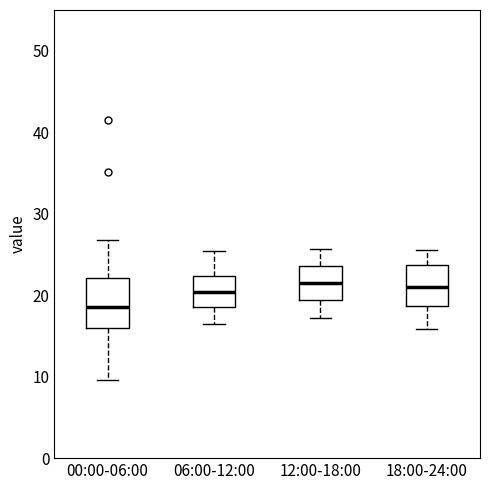

Reading left to right, transcribe this box plot: for each box, give where its median line is, the range the box spans, and where its two whiskers end, as read against the y-axis. The values are not printed on the chart, so give them approximately, as read against the axis.

00:00-06:00: median 19, box 16 to 22, whiskers 10 to 27
06:00-12:00: median 20, box 19 to 22, whiskers 17 to 25
12:00-18:00: median 21, box 19 to 24, whiskers 17 to 26
18:00-24:00: median 21, box 19 to 24, whiskers 16 to 26